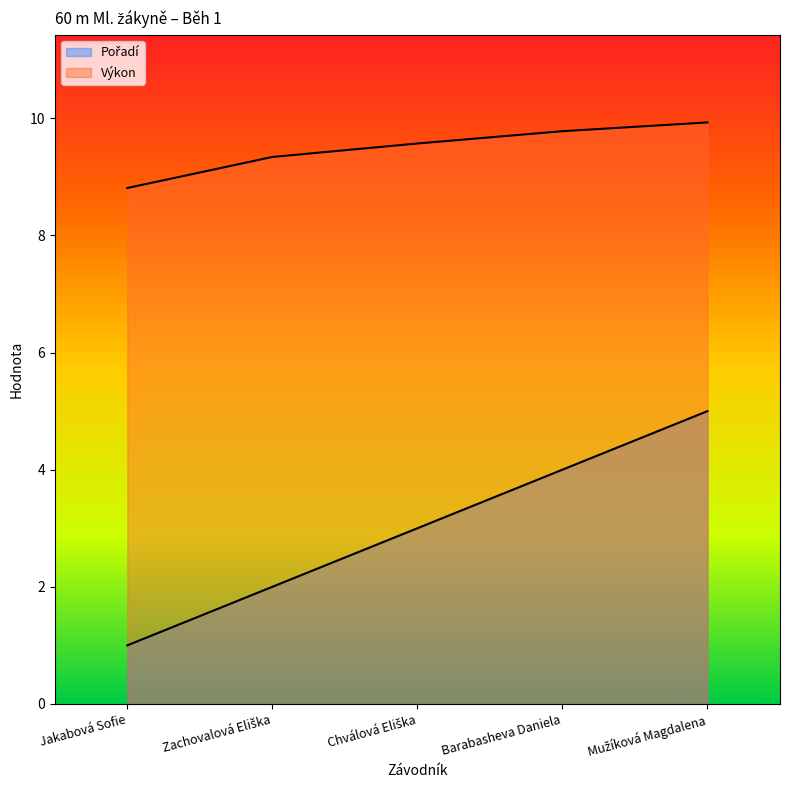

How many Pořadí values are between 2 and 4?

3